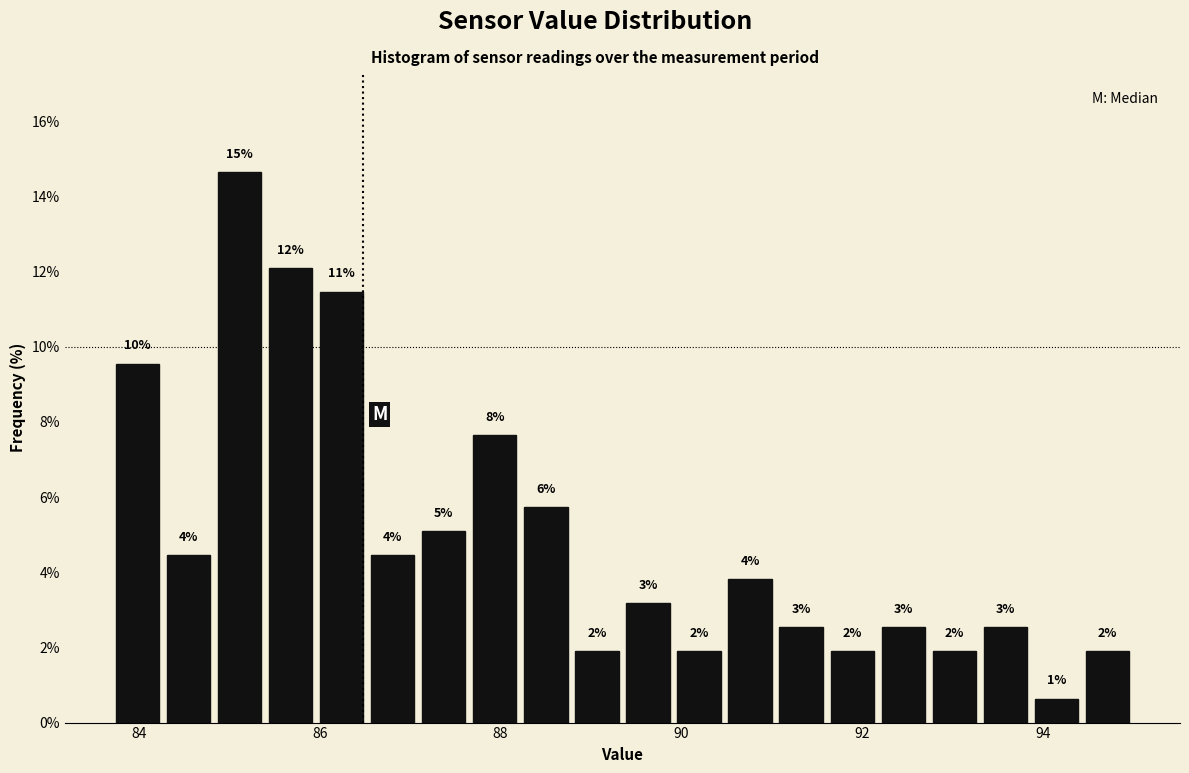

Read against the x-axis, roughly where is the centre of the tallest bar?

85.2